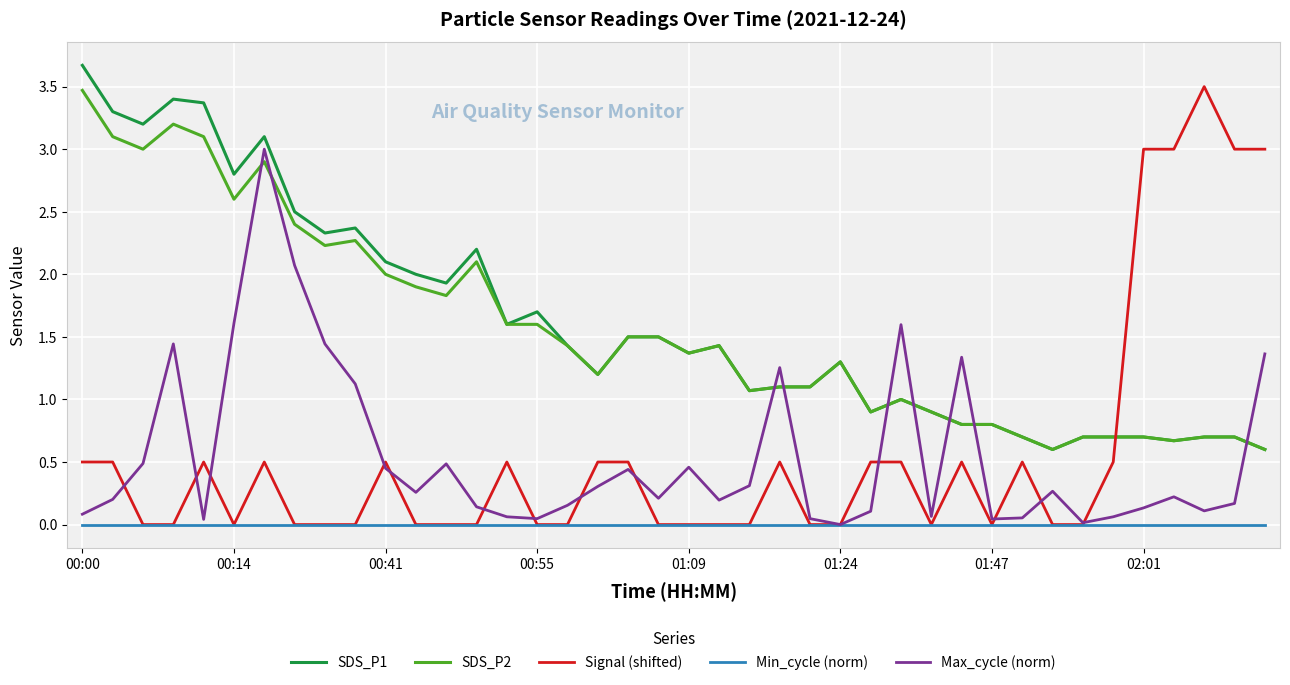

Which series has the largest range (max minus min)?

Signal (shifted)